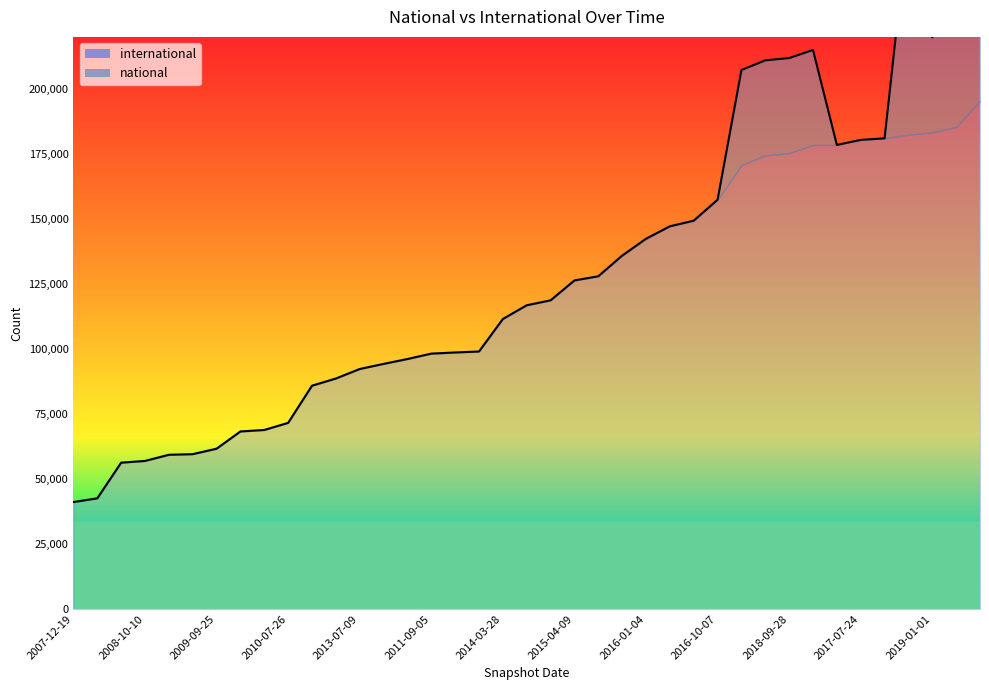

Which series has the largest range (max minus min)?

international